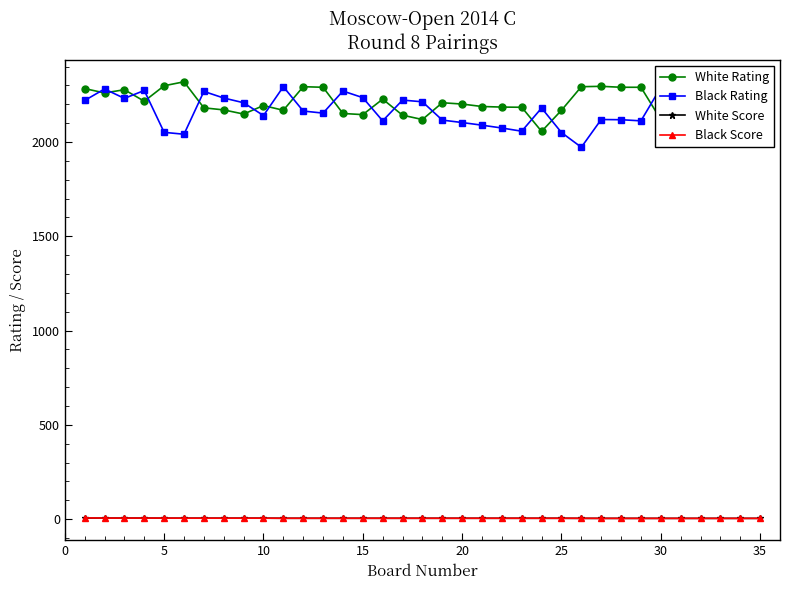

True or false: White Rating and White Score intersect in this chart.

False